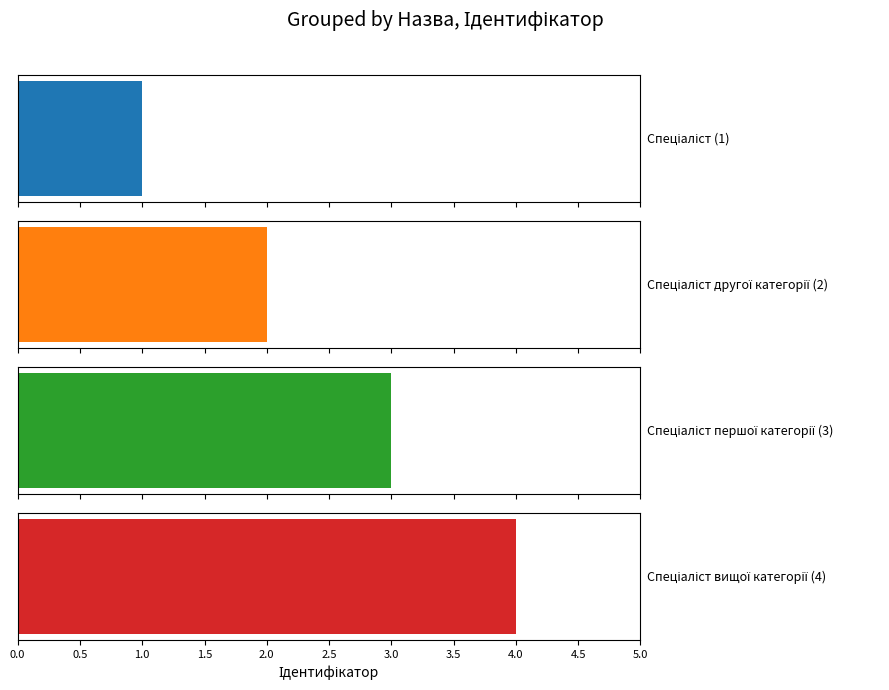

The chart shows a value of 0 at Спеціаліст. True or false?

False